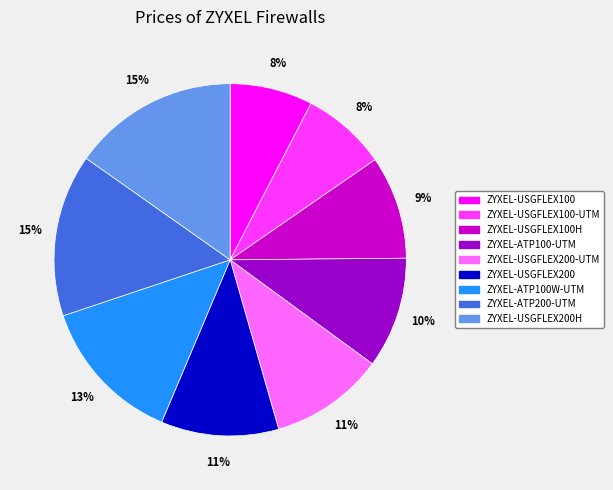

What percentage is the ZYXEL-USGFLEX100 slice, to the nearest percent?

8%